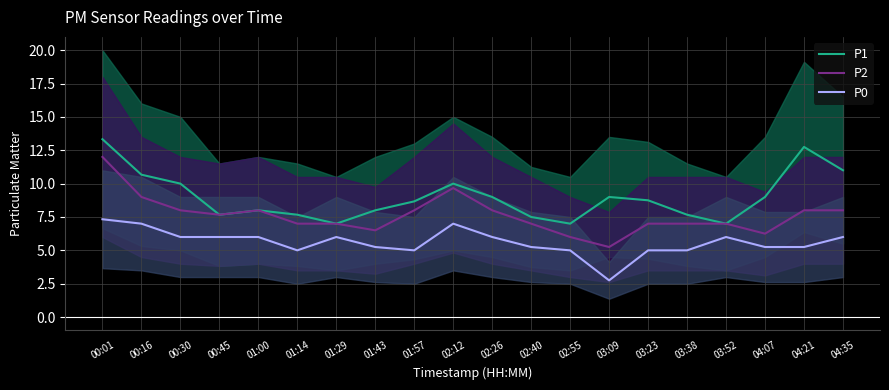

What are all the series names shown in the legend?

P1, P2, P0